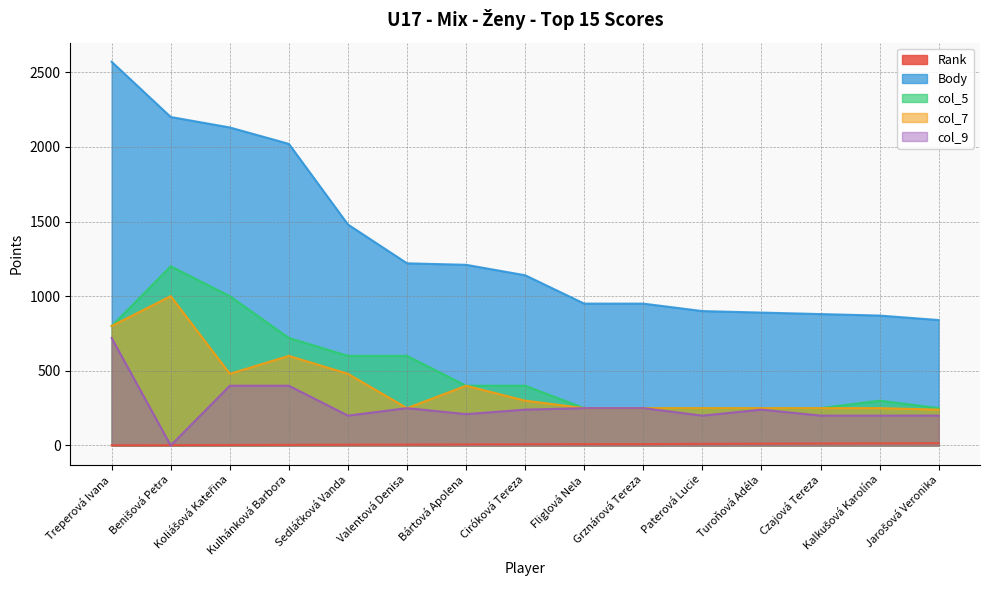

How many lines are shown in the chart?

5